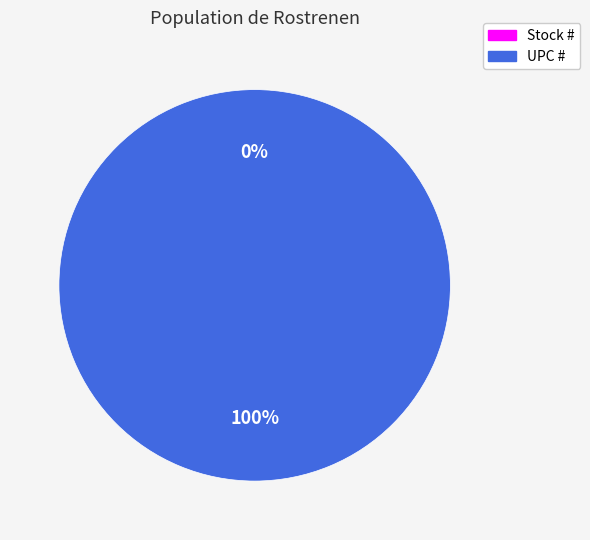

To the nearest percent, what is the difference between the Stock # and UPC # slice percentages?

100%